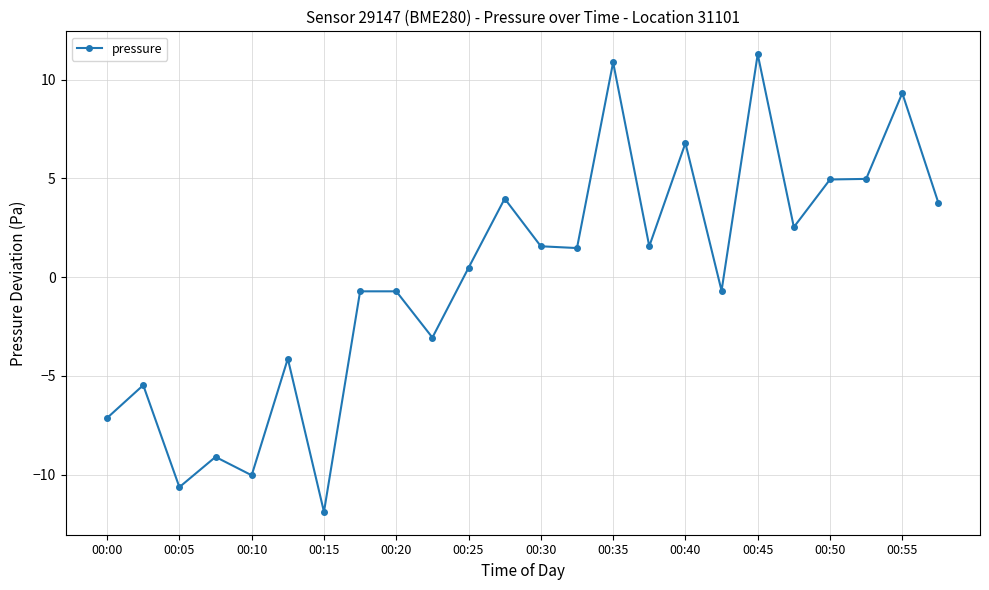

What is the value of the 6th point from the left?

-4.1